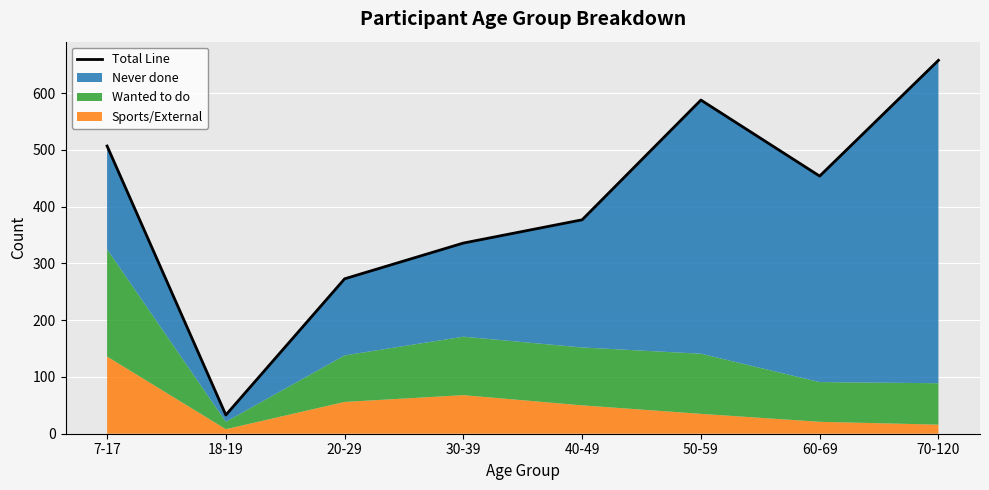

How many points are higher than both their immediate neighbors (excluding endpoints)?

1